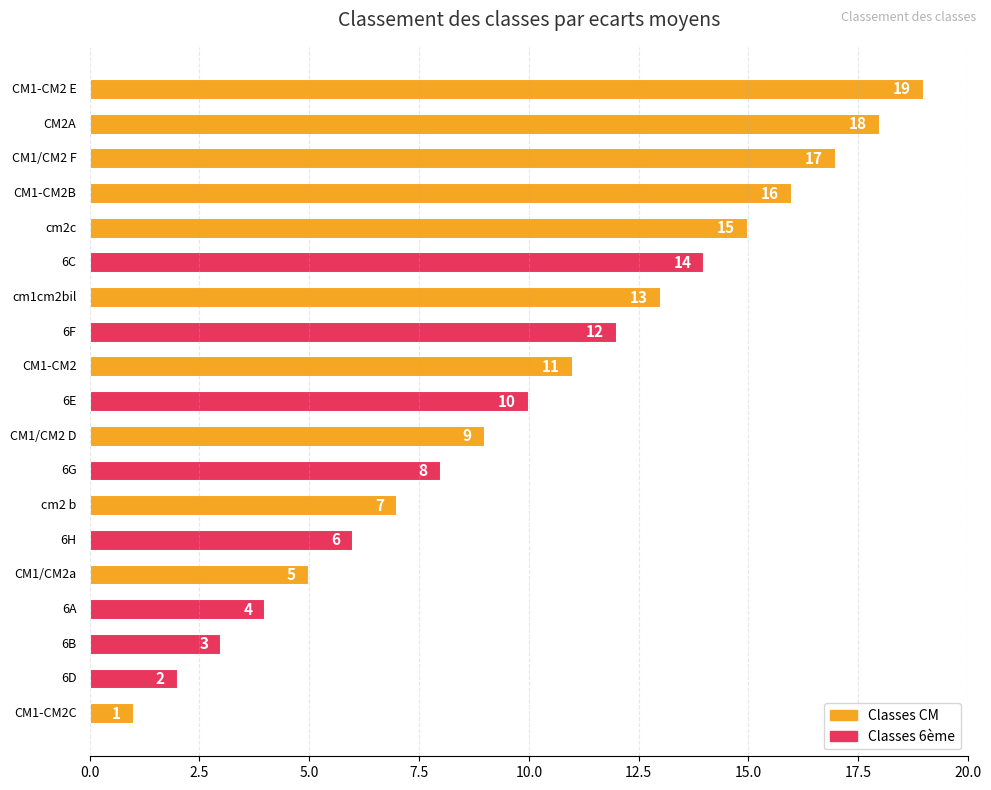

What is the greatest value displayed?

19